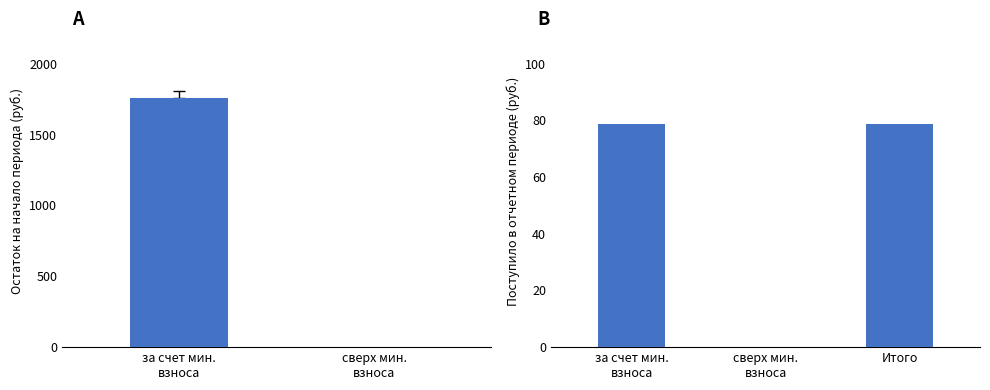

The Взносов series shows 102.6 at Итого. True or false?

False